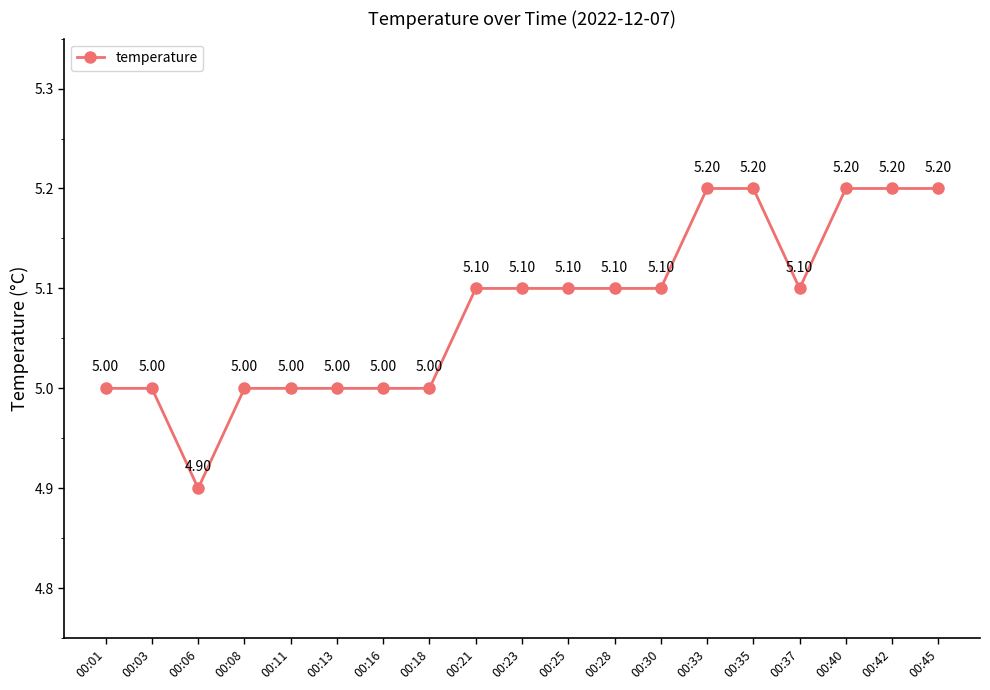

Reading left to right, transcribe all the data shown in this chart.

00:01=5.0	00:03=5.0	00:06=4.9	00:08=5.0	00:11=5.0	00:13=5.0	00:16=5.0	00:18=5.0	00:21=5.1	00:23=5.1	00:25=5.1	00:28=5.1	00:30=5.1	00:33=5.2	00:35=5.2	00:37=5.1	00:40=5.2	00:42=5.2	00:45=5.2